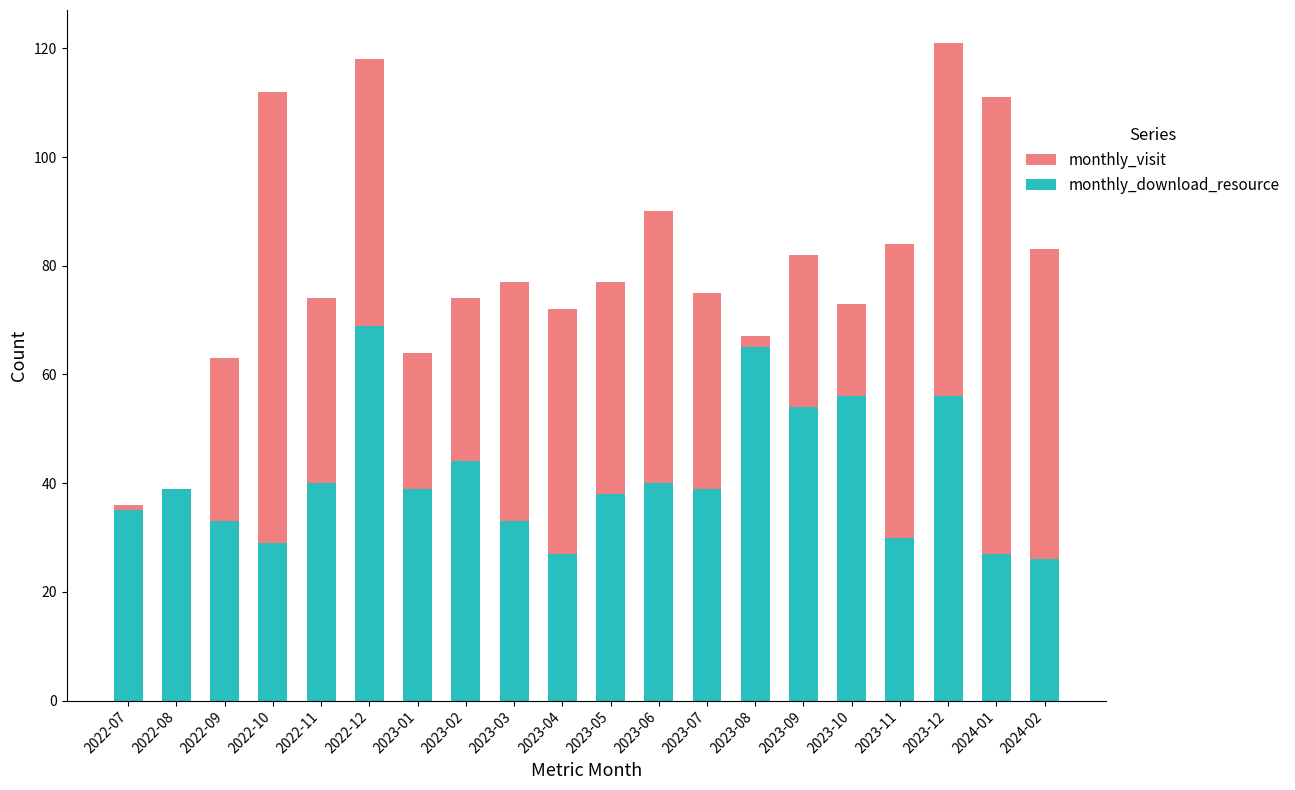

Which category has the highest value across all series?

2023-12